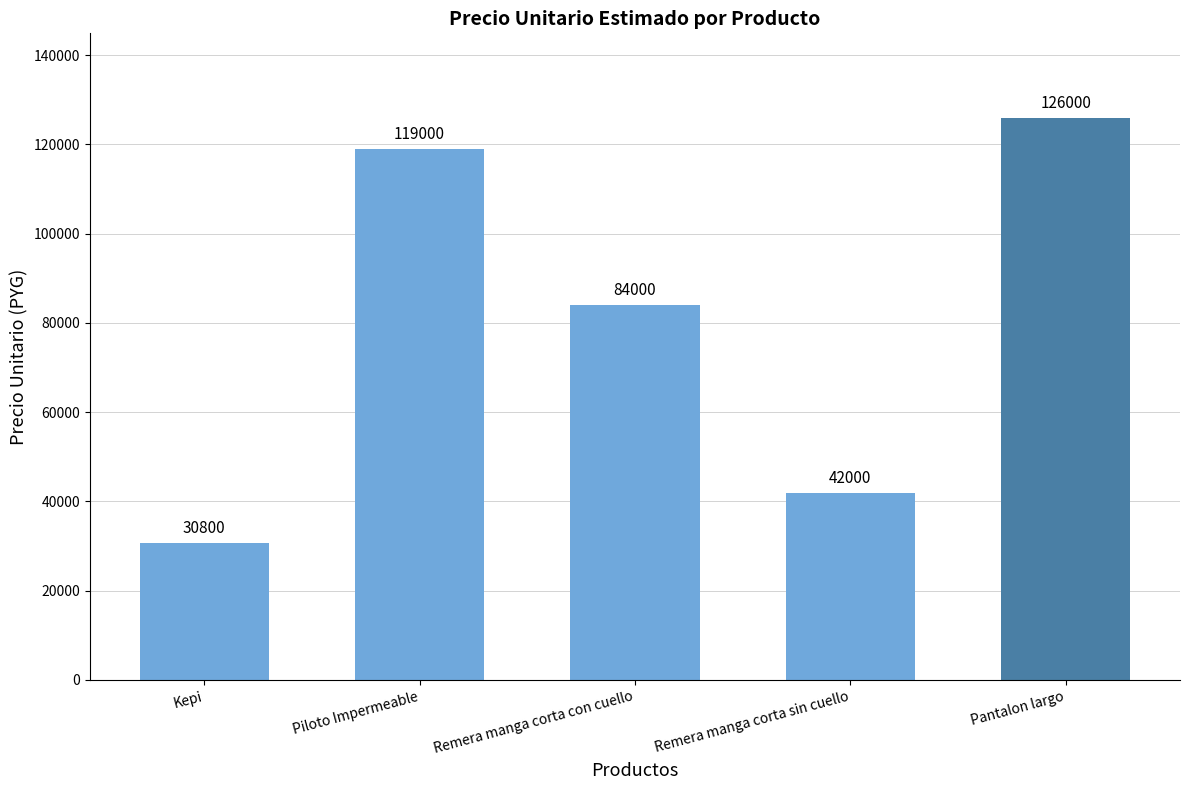

What is the label of the 1st bar from the left?

Kepi